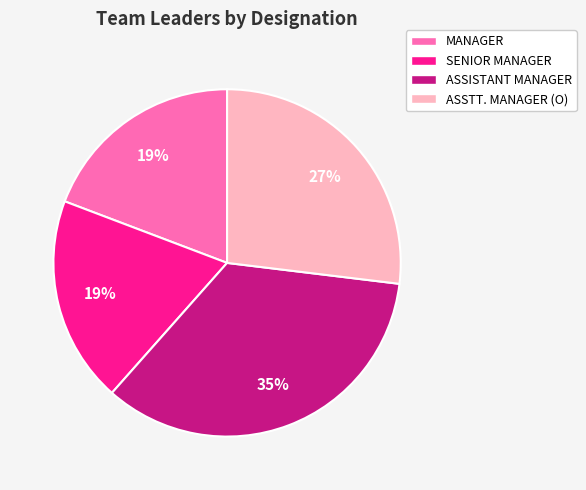

Is it true that MANAGER is 4% of the pie?

False